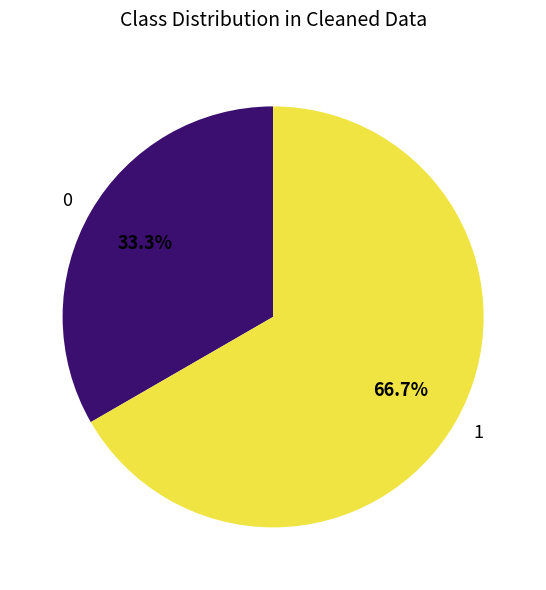

What is the ratio of the value at 0 to the value at 1?

0.5